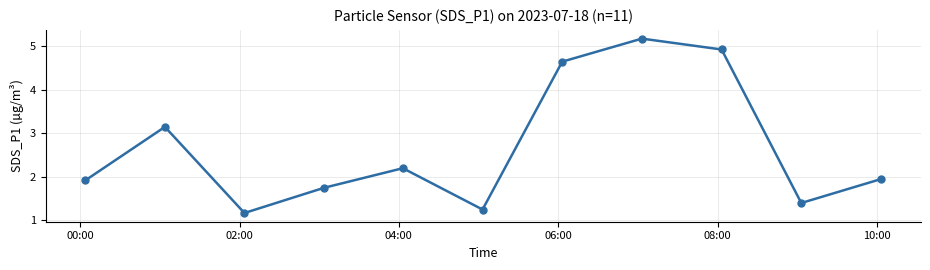

Is this an area chart (filled region under the line)?

No